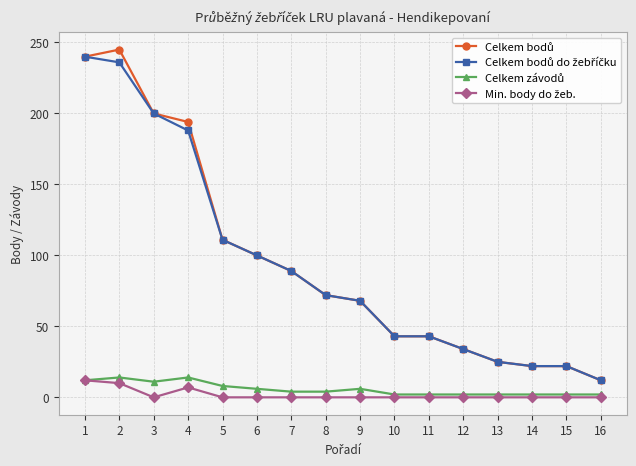

How many lines are shown in the chart?

4